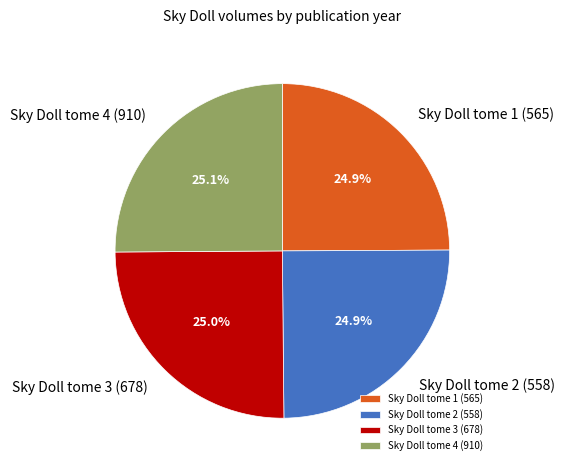

What is the ratio of the value at Sky Doll tome 4 (910) to the value at Sky Doll tome 1 (565)?

1.0